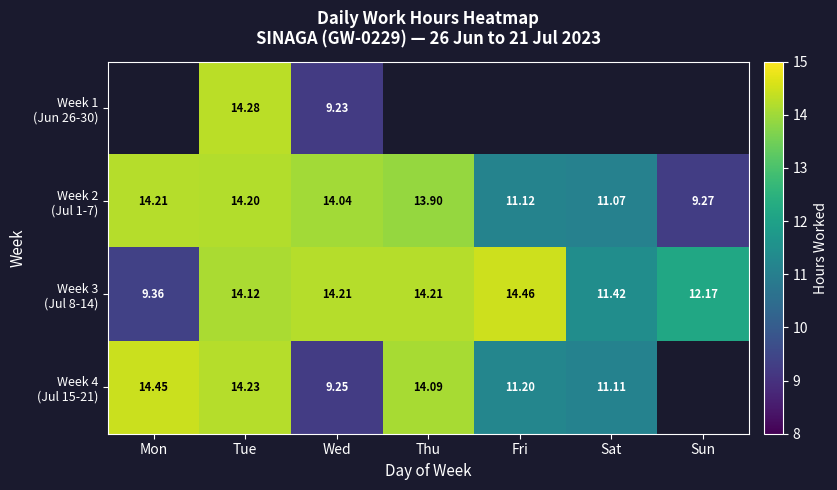

Which series changed the most between Wed and Sat?

Week 2 (Jul 1-7)